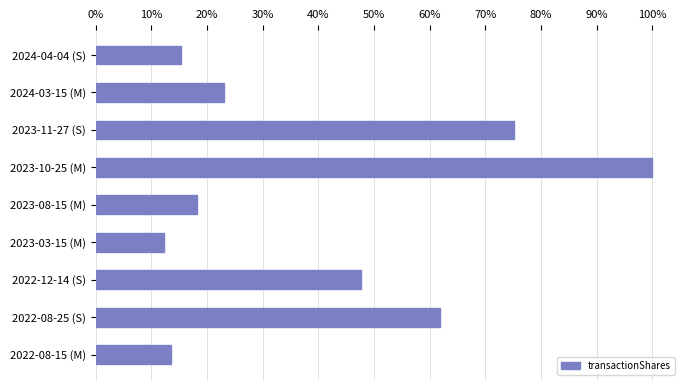

Are the bars horizontal?

Yes